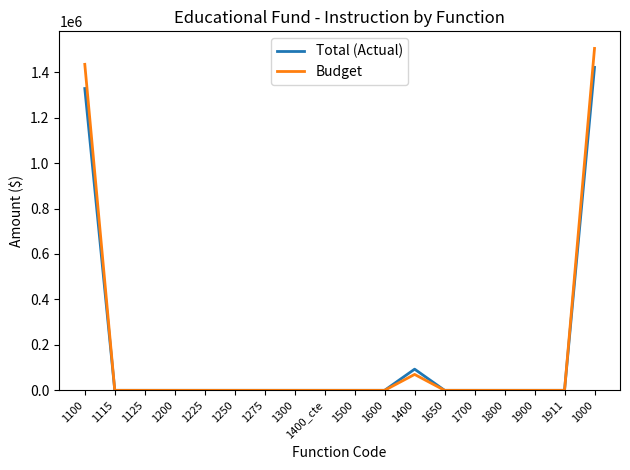

What is the difference between the Total (Actual) values at 1000 and 1275?

1420981